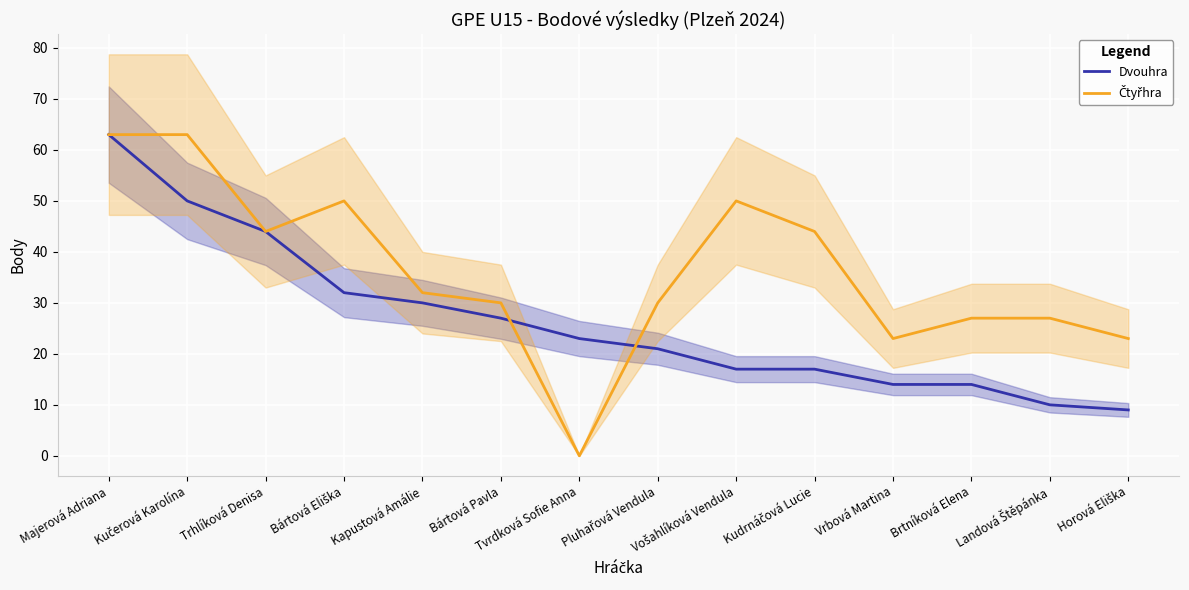

At which label is Dvouhra closest to 36?

Bártová Eliška